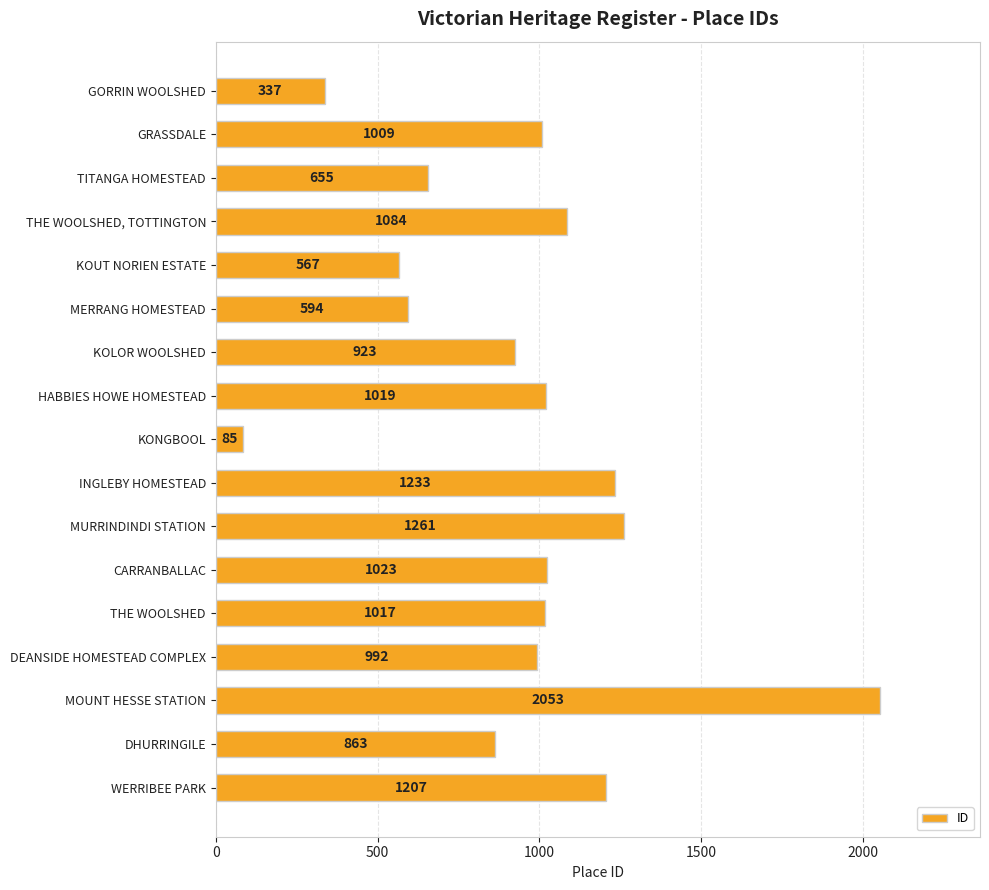

Approximately how many times larger is the value at DEANSIDE HOMESTEAD COMPLEX compared to KOLOR WOOLSHED?

1.1